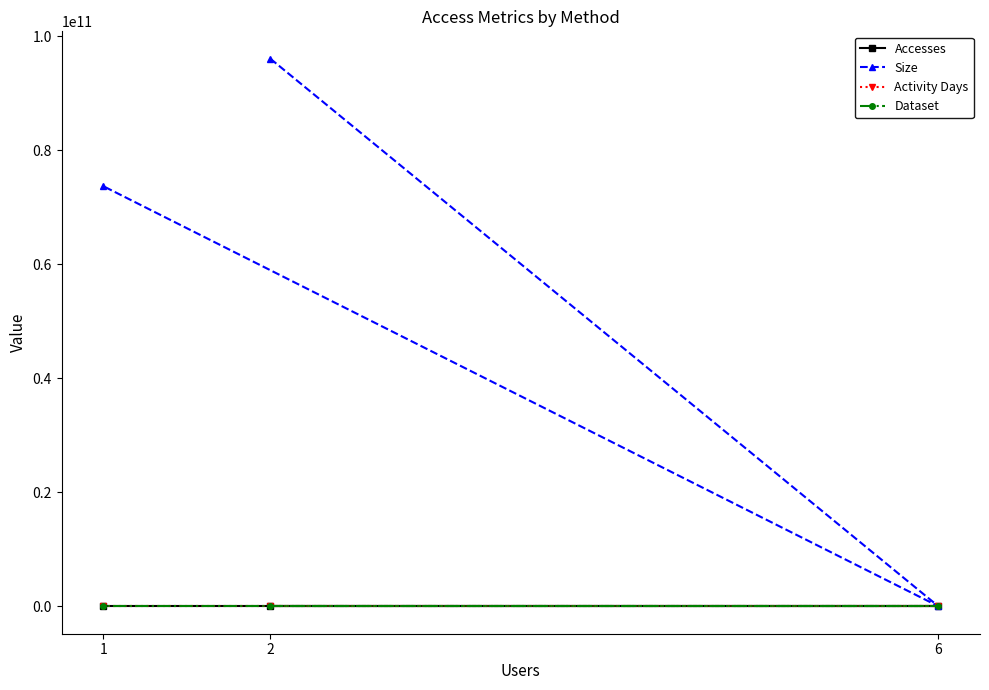

What is the difference between the second highest and minimum values in the Accesses series?

154